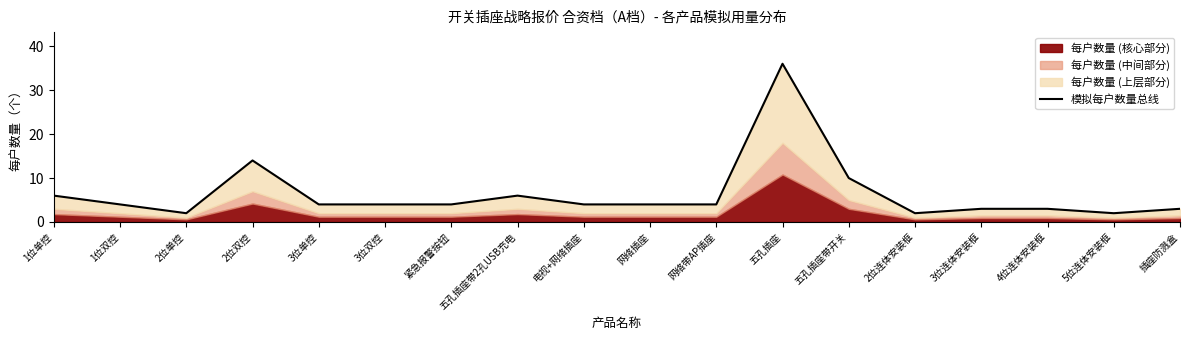

True or false: the data shows 4 at 3位单控.

True